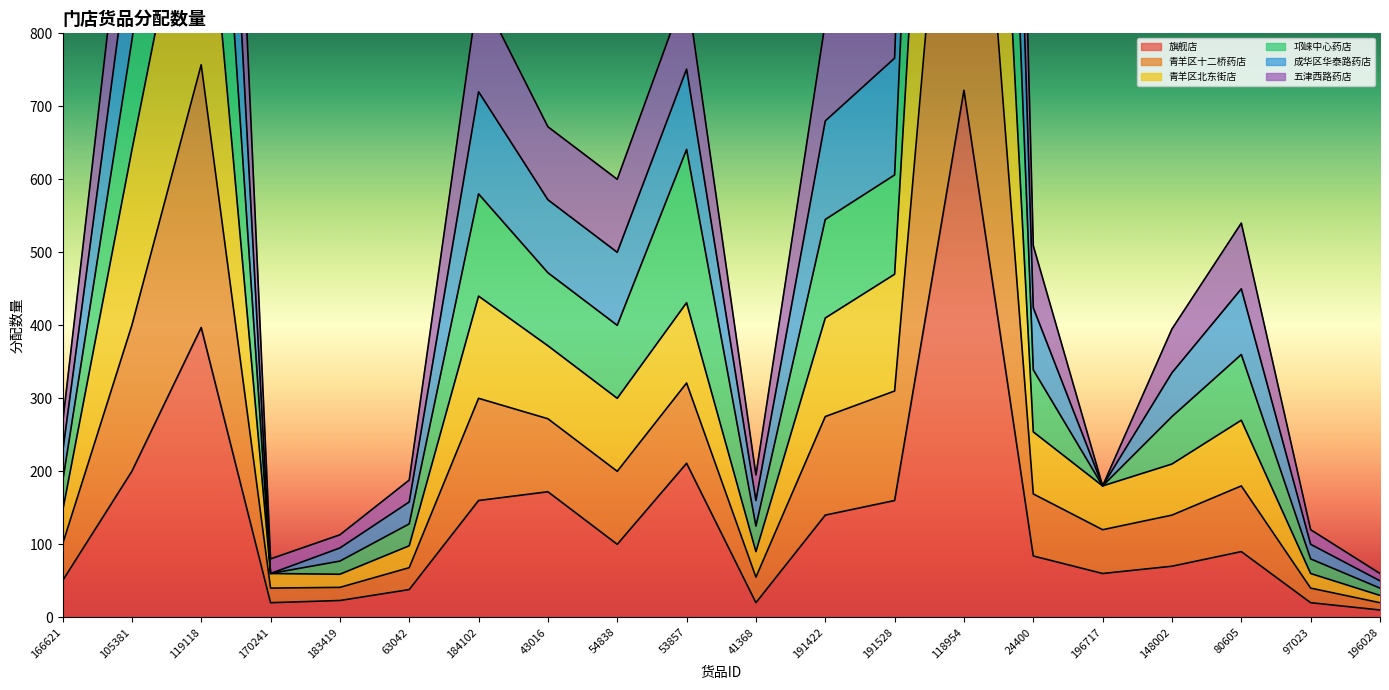

Which label corresponds to the largest value in the chart?

118954